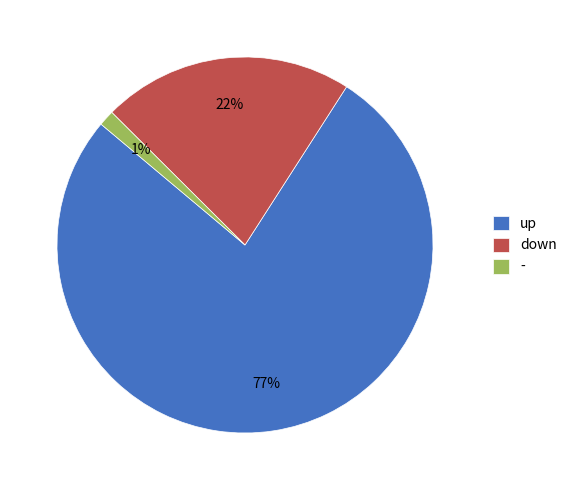

Which has a higher value, down or -?

down